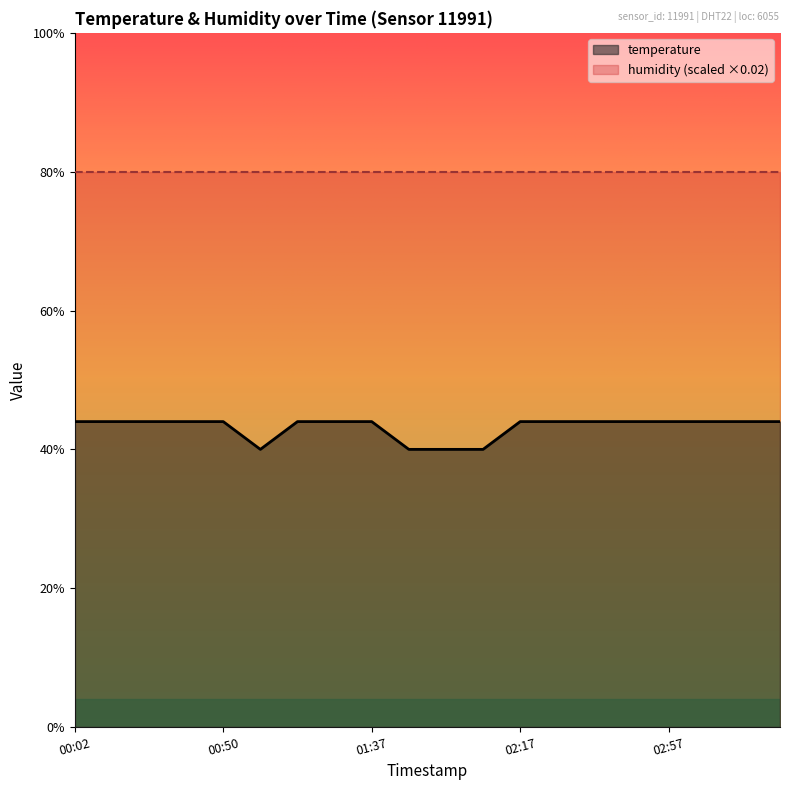

How many interior local valleys (lower than both neighbors) does the data have?

1